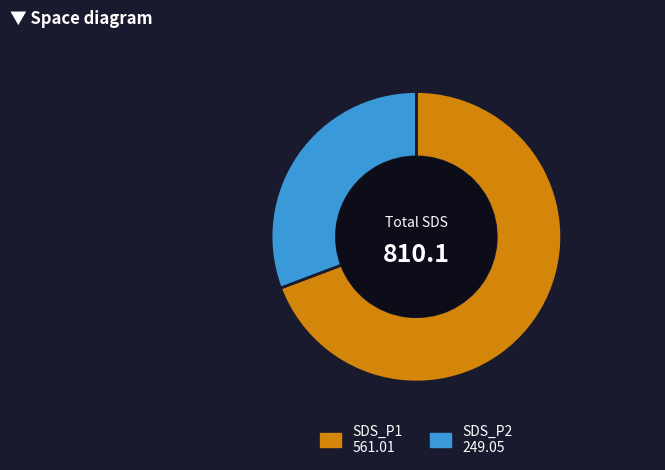

Is there a majority slice in this chart?

Yes